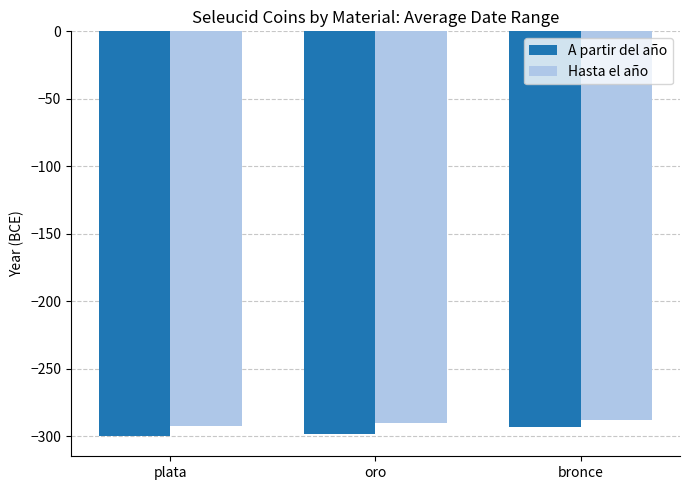

Does the chart contain stacked bars?

No